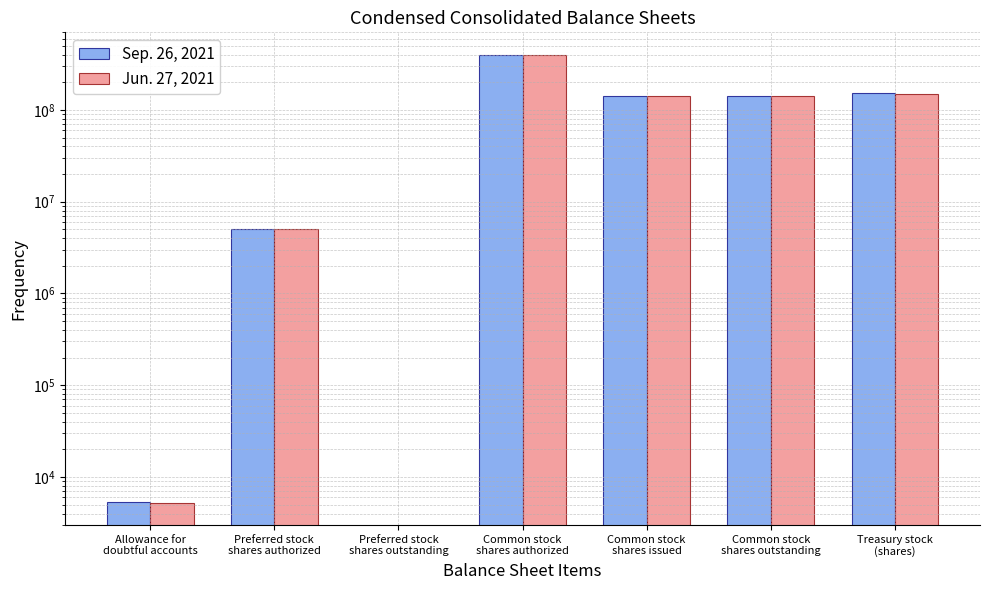

Rank the series by their average value, from highest to lowest.

Jun. 27, 2021, Sep. 26, 2021